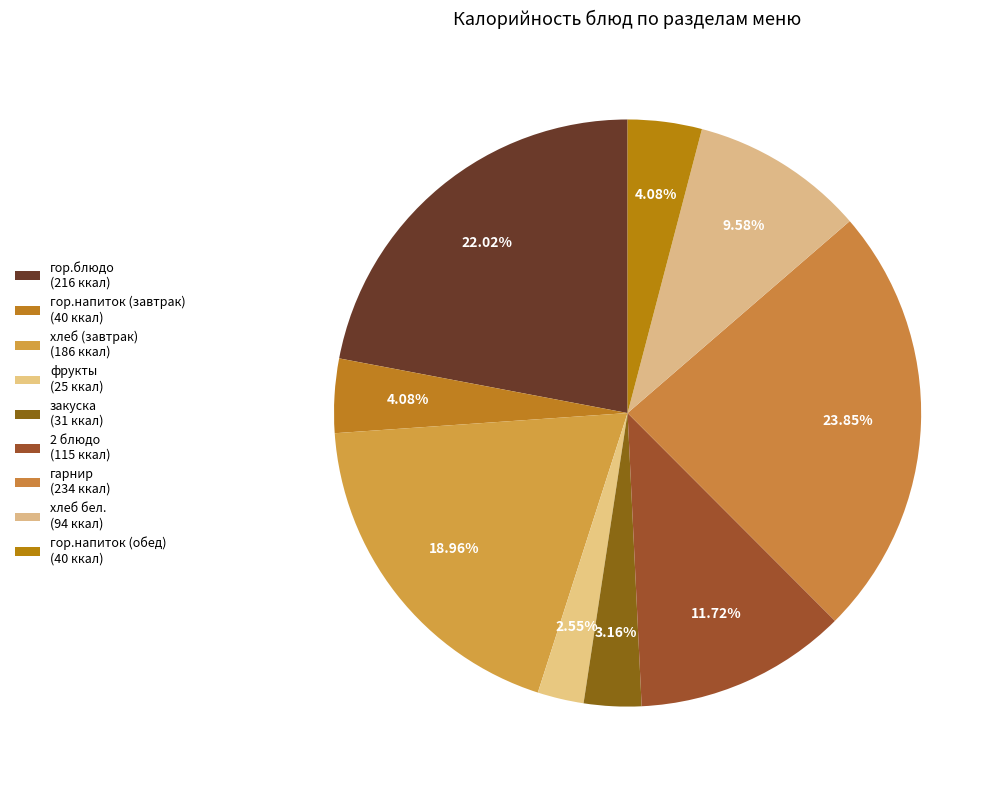

Which category has the smallest portion of the pie?

фрукты